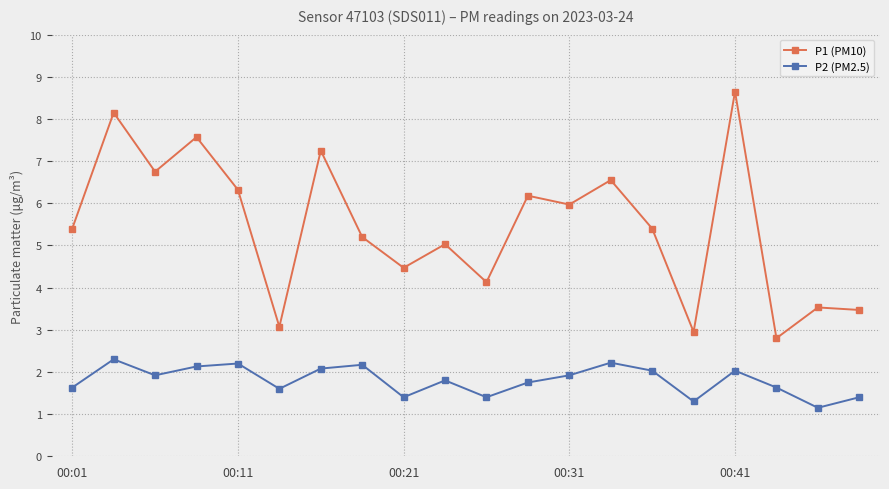

Count the number of data series in this chart.

2